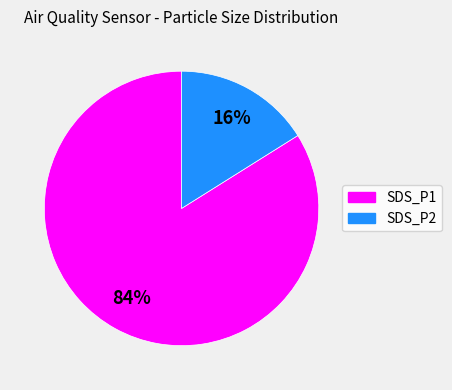

Which category has the smallest portion of the pie?

SDS_P2